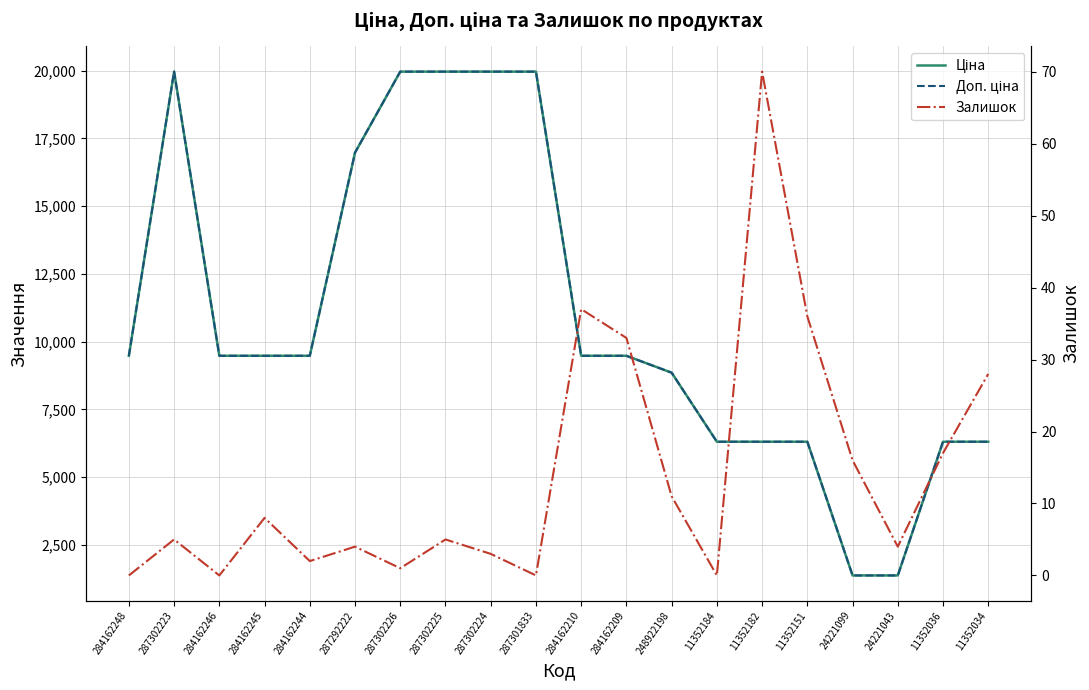

The value of Ціна at 24221099 is 1375.4. True or false?

True